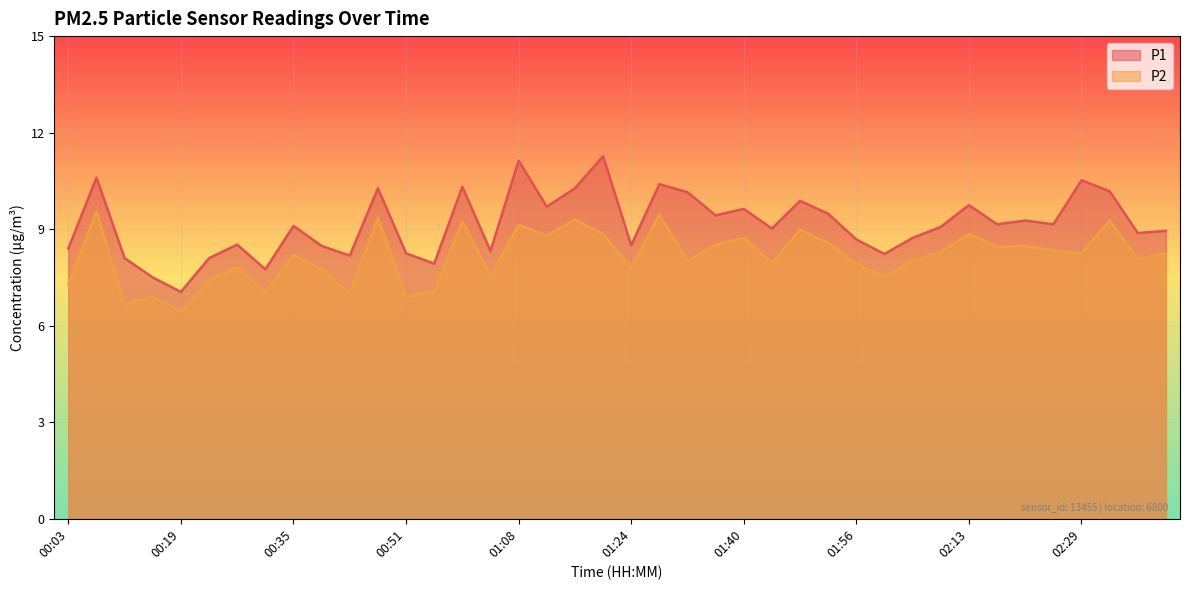

Reading left to right, transcribe all the data shown in this chart.

P1: 00:03=8.4	00:07=10.6	00:11=8.1	00:15=7.5	00:19=7.0	00:23=8.1	00:27=8.5	00:31=7.8	00:35=9.1	00:39=8.5	00:43=8.2	00:47=10.3	00:51=8.2	00:55=7.9	00:59=10.3	01:03=8.3	01:08=11.1	01:12=9.7	01:16=10.3	01:20=11.3	01:24=8.5	01:28=10.4	01:32=10.2	01:36=9.4	01:40=9.6	01:44=9.0	01:48=9.9	01:52=9.5	01:56=8.7	02:01=8.2	02:05=8.7	02:09=9.1	02:13=9.8	02:17=9.2	02:21=9.3	02:25=9.2	02:29=10.5	02:33=10.2	02:37=8.9	02:41=8.9
P2: 00:03=7.3	00:07=9.6	00:11=6.7	00:15=6.9	00:19=6.5	00:23=7.4	00:27=7.8	00:31=7.0	00:35=8.2	00:39=7.8	00:43=7.0	00:47=9.3	00:51=6.9	00:55=7.1	00:59=9.2	01:03=7.5	01:08=9.1	01:12=8.8	01:16=9.3	01:20=8.8	01:24=7.8	01:28=9.4	01:32=8.0	01:36=8.5	01:40=8.7	01:44=8.0	01:48=9.0	01:52=8.6	01:56=7.9	02:01=7.5	02:05=8.0	02:09=8.3	02:13=8.8	02:17=8.4	02:21=8.5	02:25=8.3	02:29=8.2	02:33=9.3	02:37=8.1	02:41=8.2